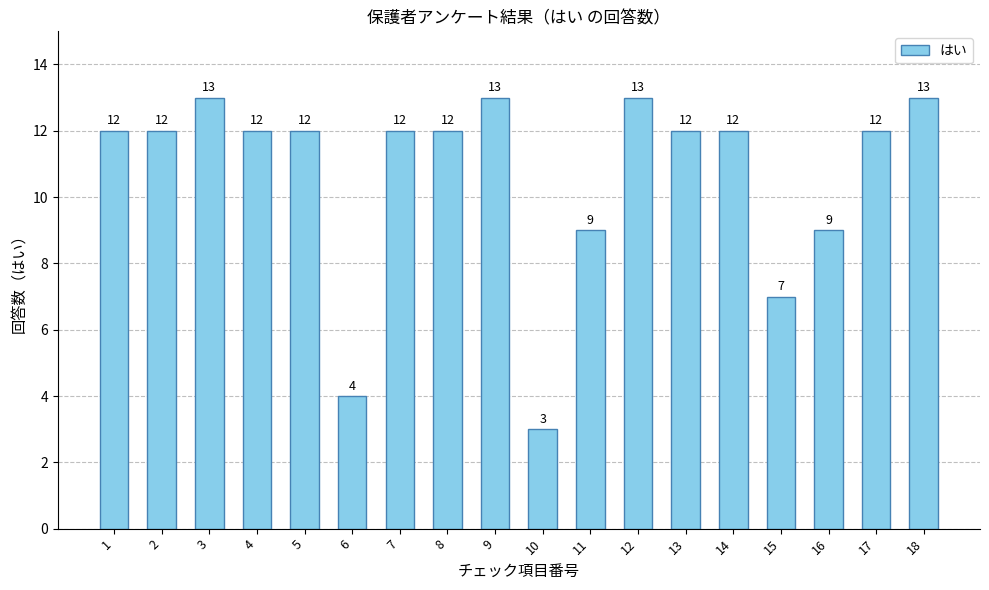

What is the greatest value displayed?

13